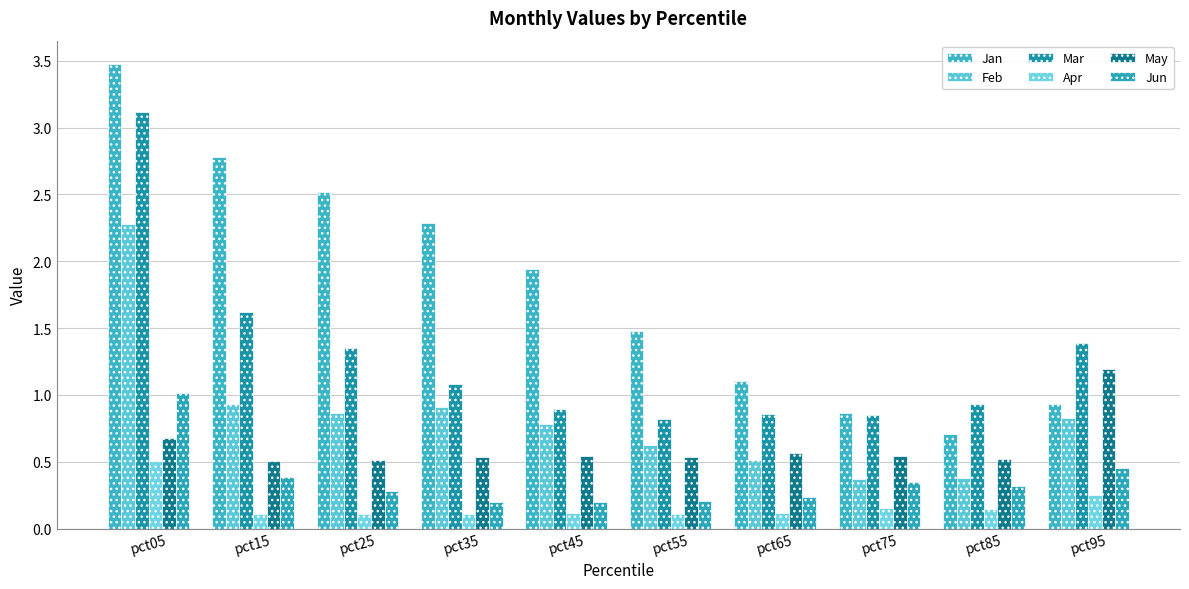

At pct05, list the series in order from largest to smallest.

Jan, Mar, Feb, Jun, May, Apr